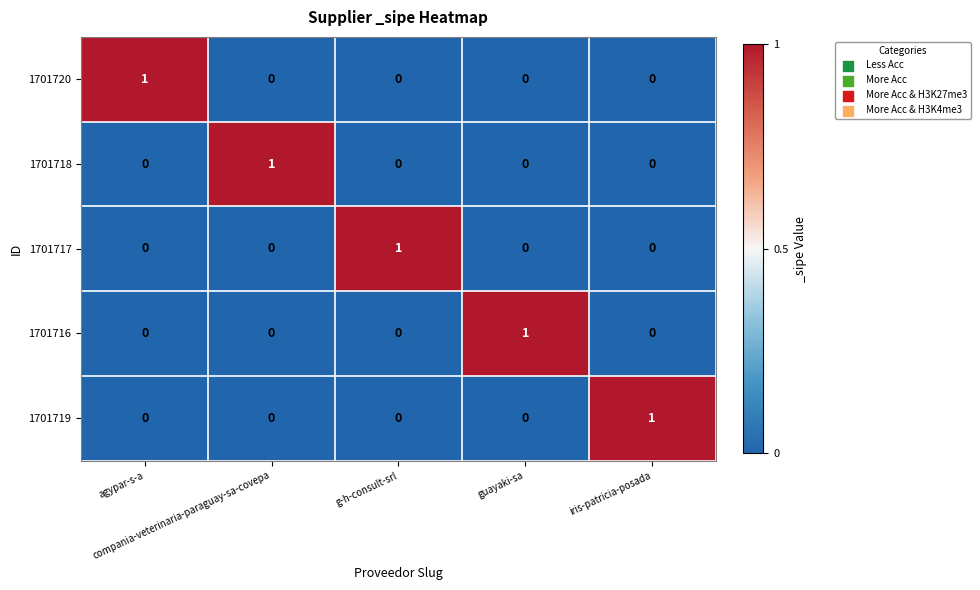

At how many categories does at least one series exceed 0?

5